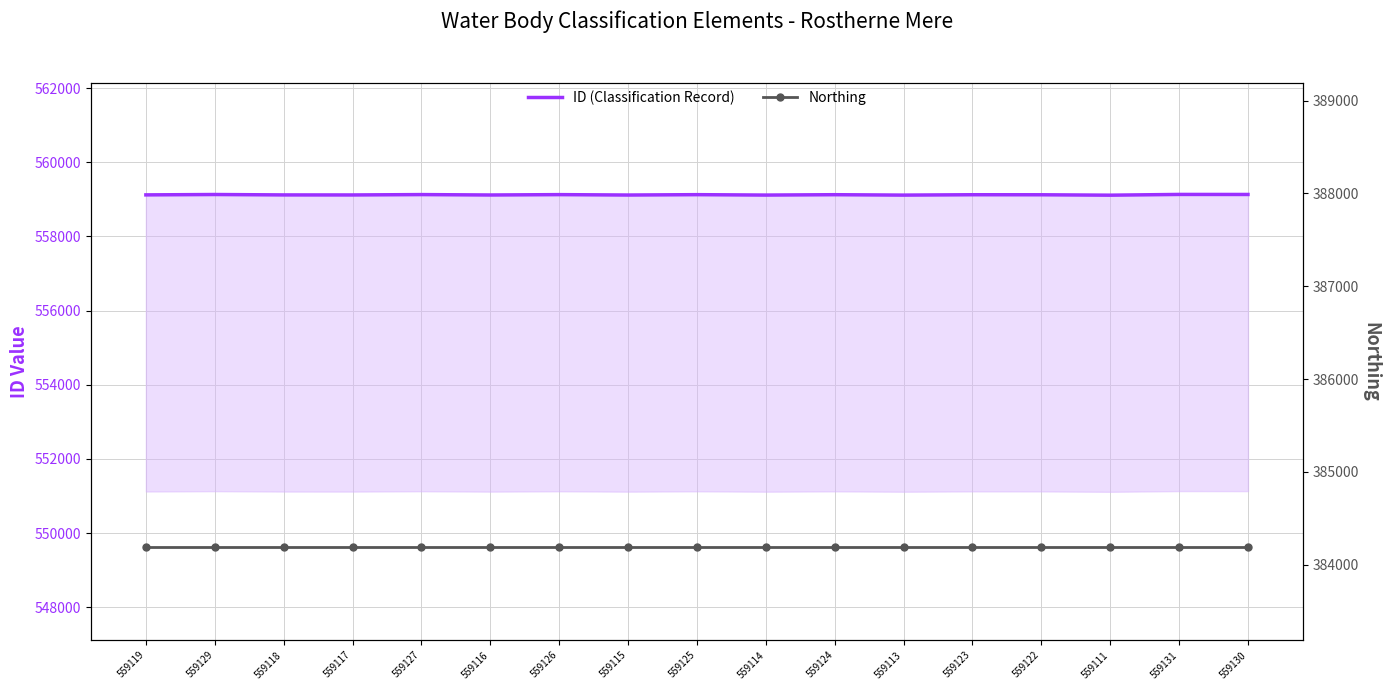

True or false: Northing and ID (Classification Record) cross at least once.

False